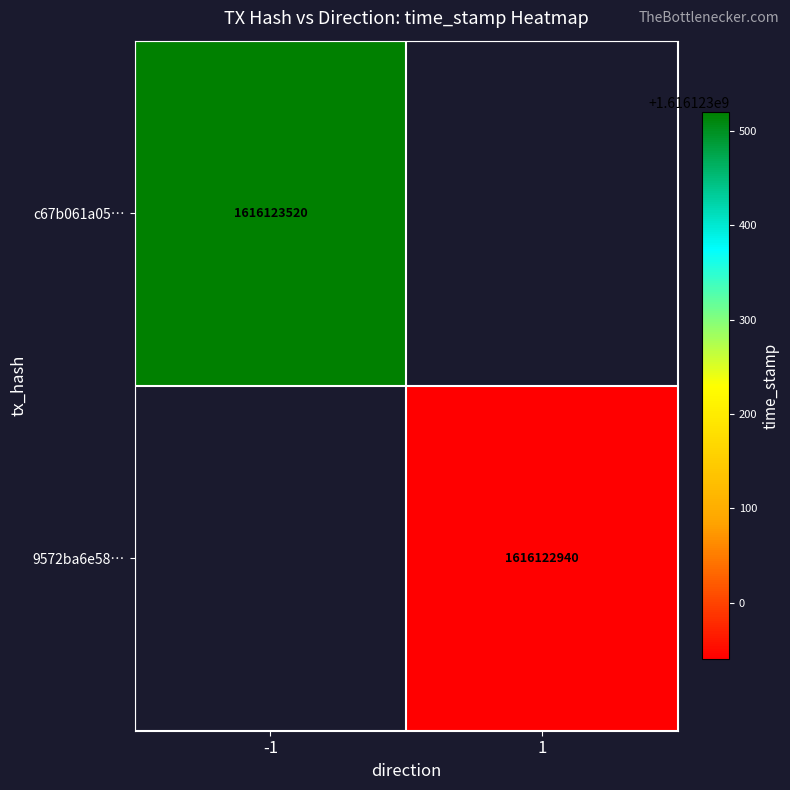

Is it true that 9572ba6e58… equals 1616122940 at 1?

True